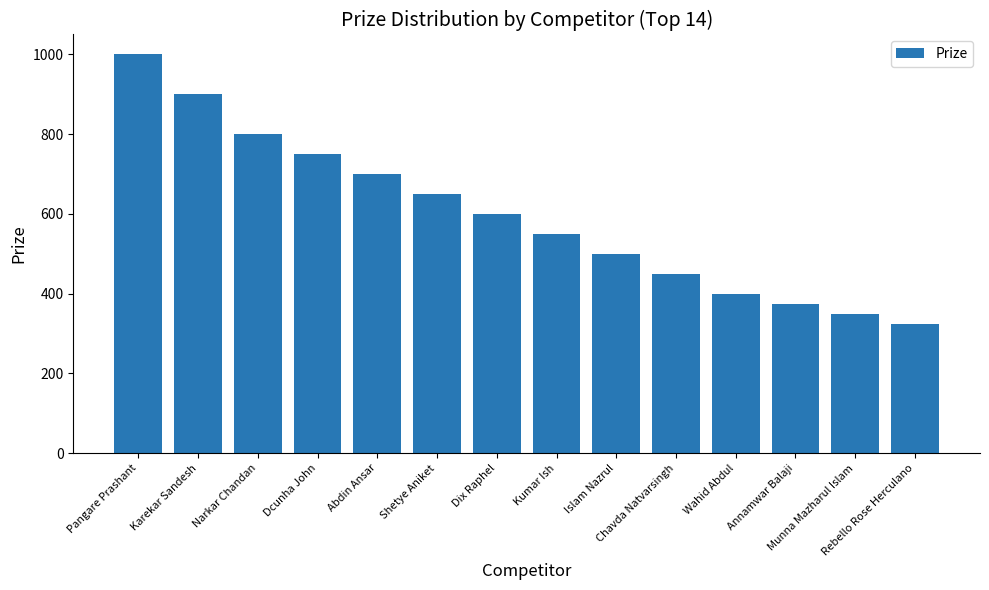

Does the chart contain stacked bars?

No